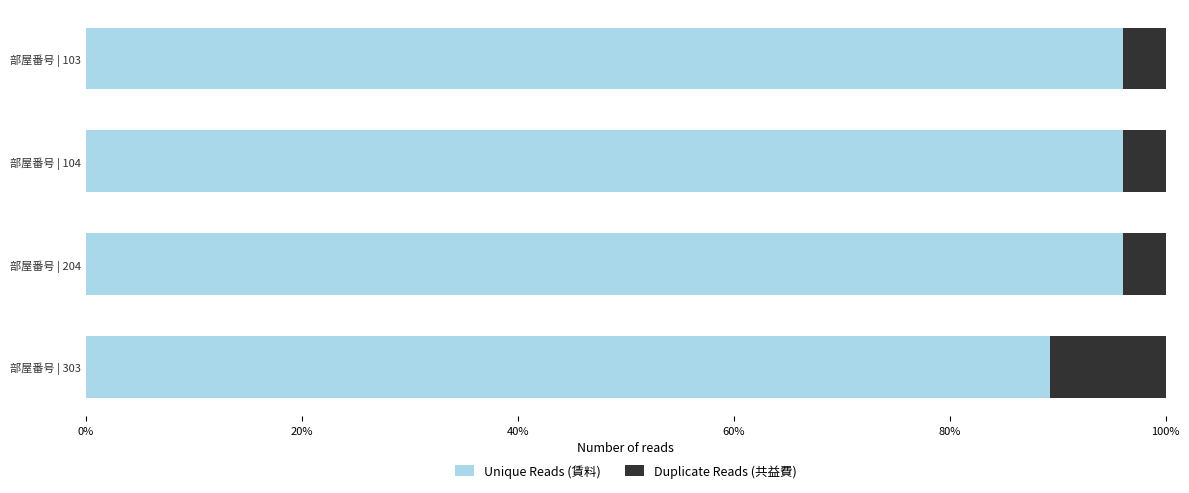

The value of Unique Reads (賃料) at 部屋番号 | 104 is 96.0. True or false?

True